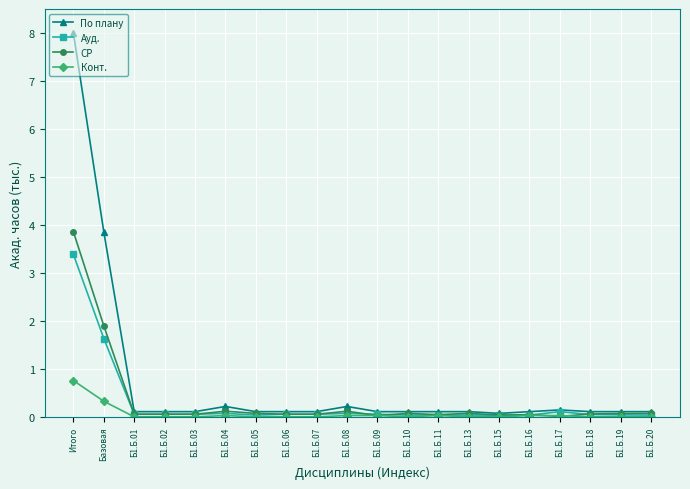

True or false: По плану and Конт. intersect in this chart.

False